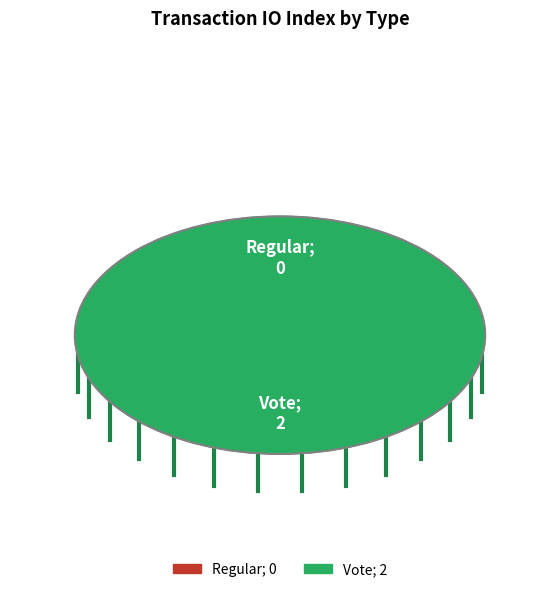

Which category has the smallest portion of the pie?

Regular